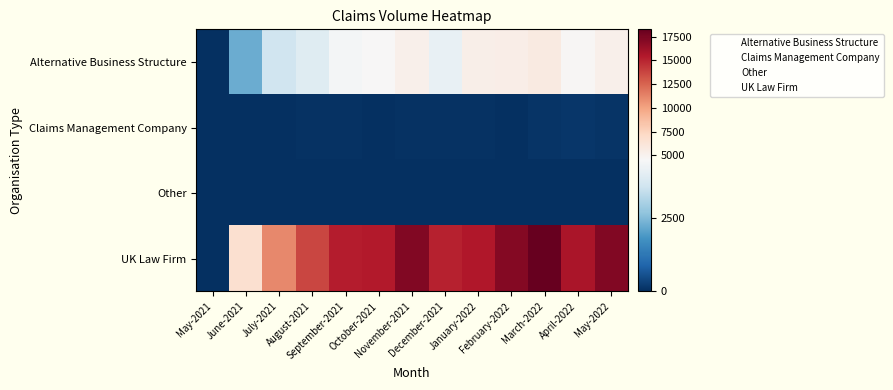

How many series are shown in this chart?

4